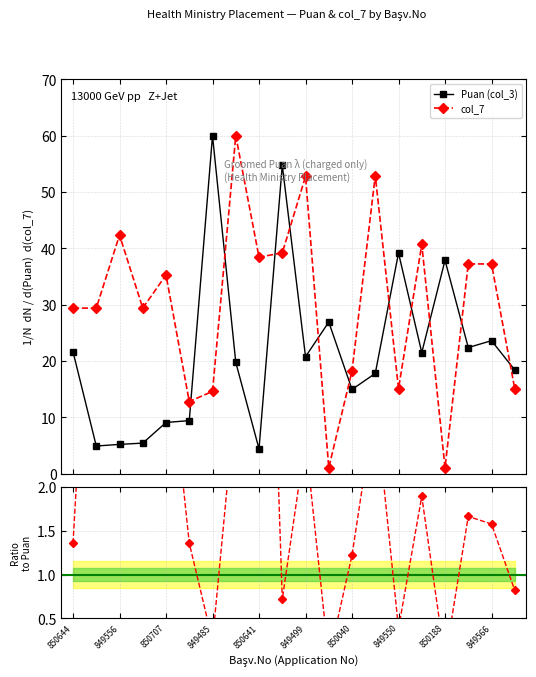

True or false: col_7 and Puan (col_3) intersect in this chart.

True